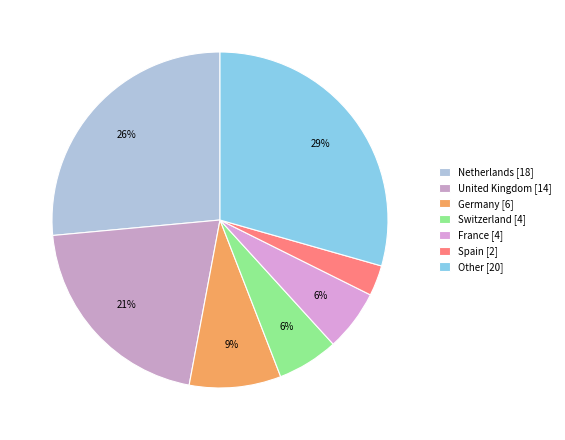

Which category has the biggest portion of the pie?

Other